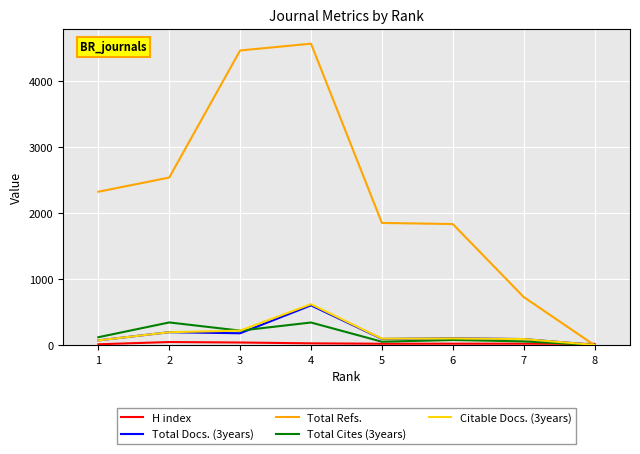

Which series has the largest total across all categories?

Total Refs.